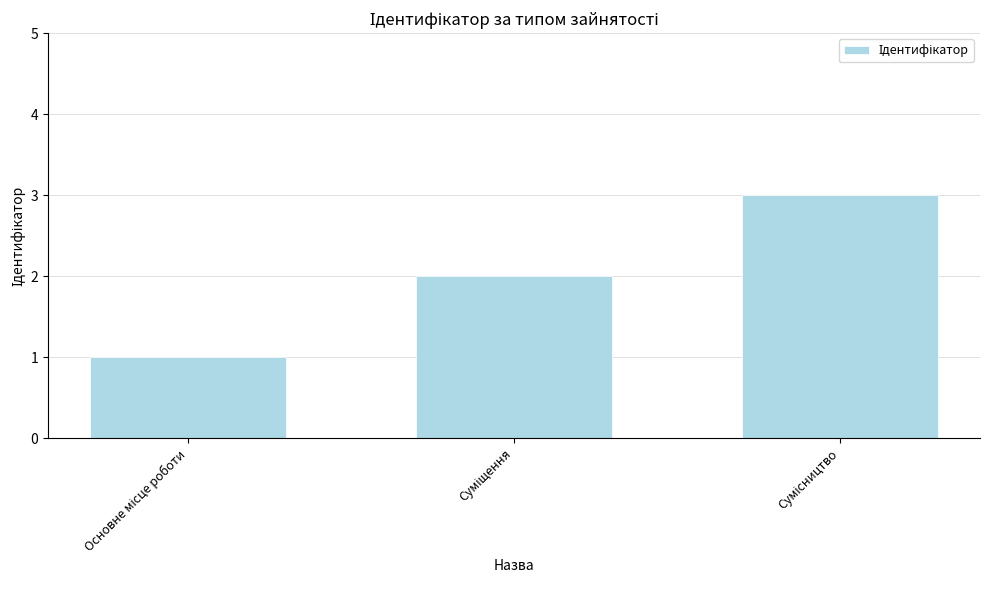

What is the sum of all values?

6